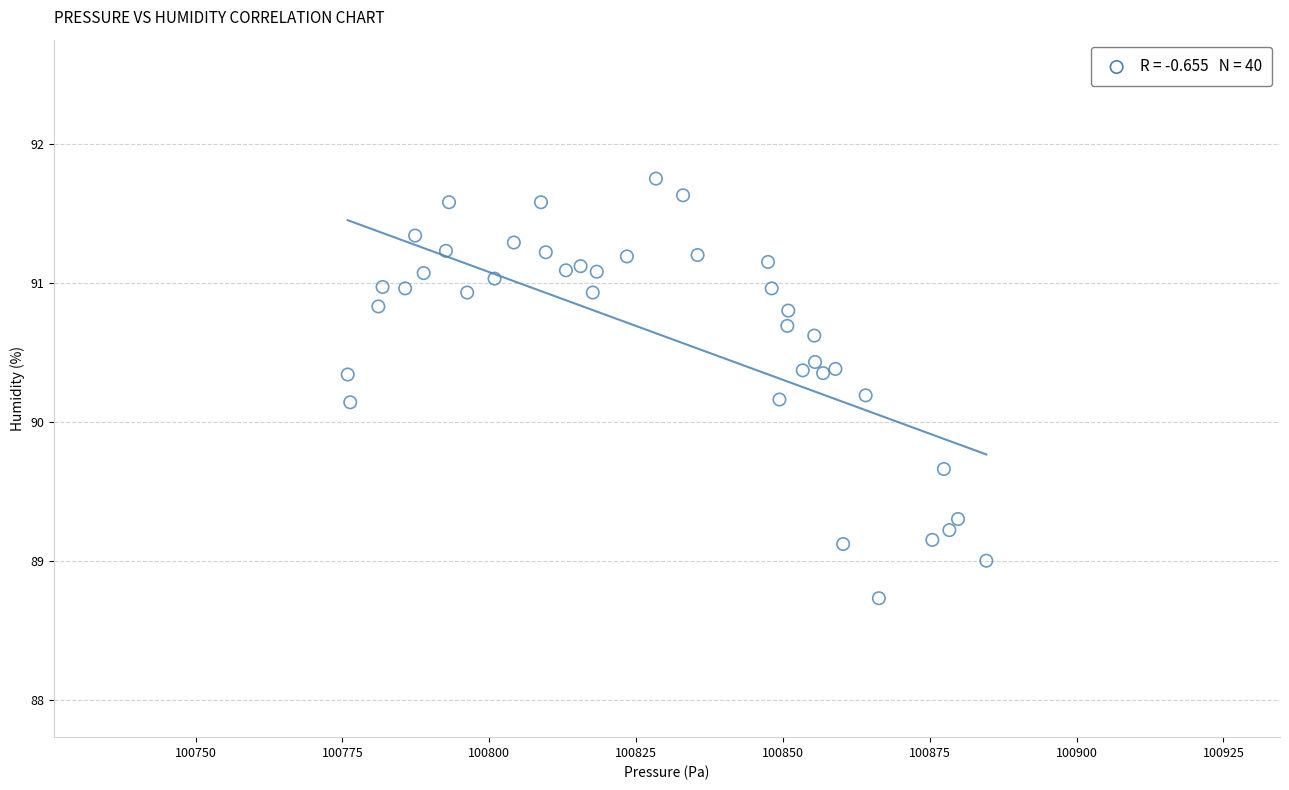

What is the range of Y values (max minus min)?

3.0